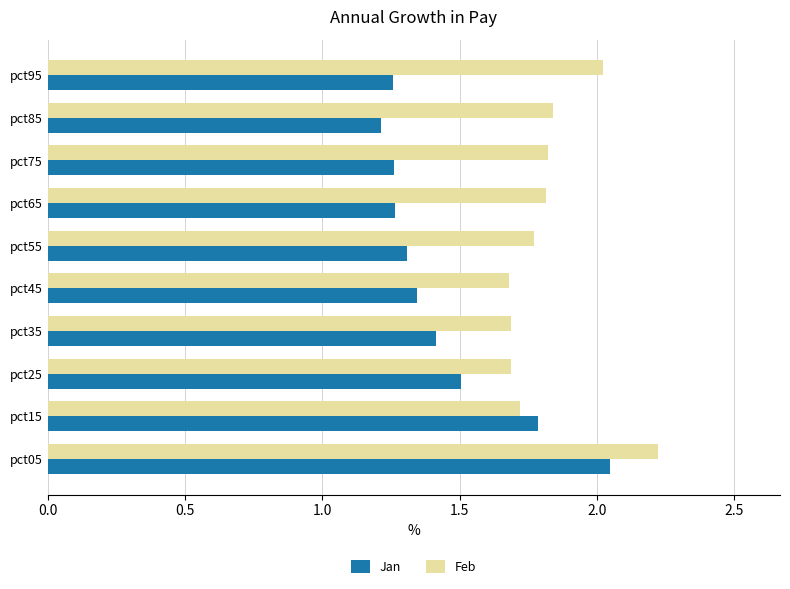

What is the sum of all Feb values?

18.3